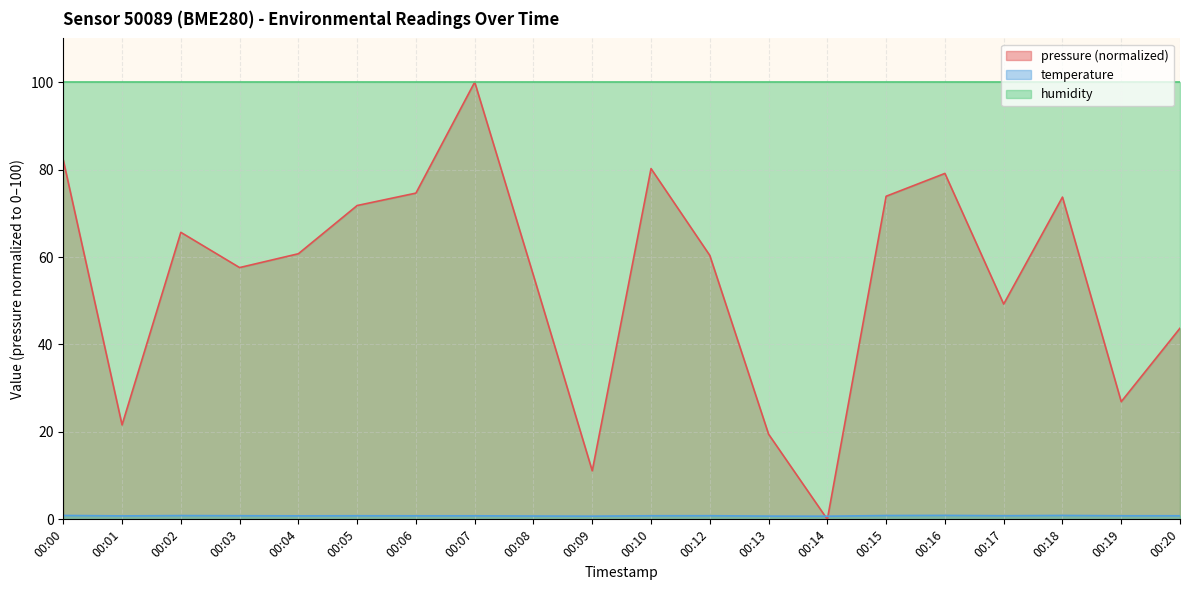

The pressure series shows 49.2 at 00:17. True or false?

True